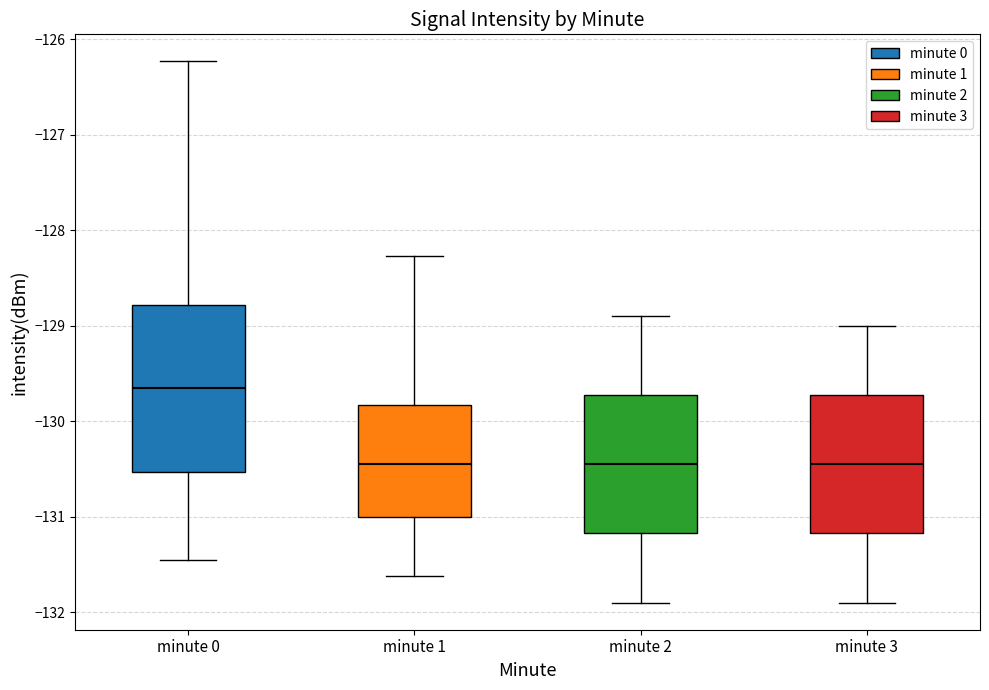

Where does the lower whisker of the box for minute 1 end on the y-axis? The values are not printed on the chart, so give them approximately, as read against the axis.

-131.6